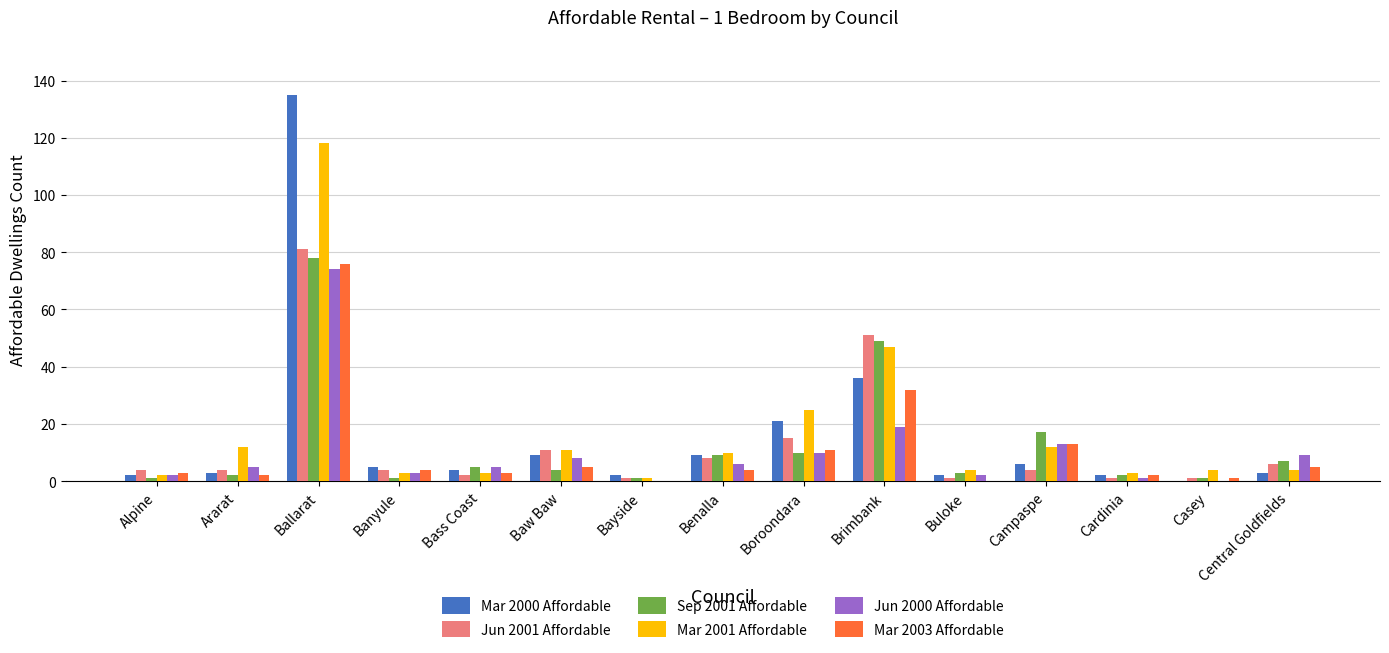

Reading left to right, transcribe all the data shown in this chart.

Mar 2000 Affordable: 2	3	135	5	4	9	2	9	21	36	2	6	2	0	3
Jun 2001 Affordable: 4	4	81	4	2	11	1	8	15	51	1	4	1	1	6
Sep 2001 Affordable: 1	2	78	1	5	4	1	9	10	49	3	17	2	1	7
Mar 2001 Affordable: 2	12	118	3	3	11	1	10	25	47	4	12	3	4	4
Jun 2000 Affordable: 2	5	74	3	5	8	0	6	10	19	2	13	1	0	9
Mar 2003 Affordable: 3	2	76	4	3	5	0	4	11	32	0	13	2	1	5